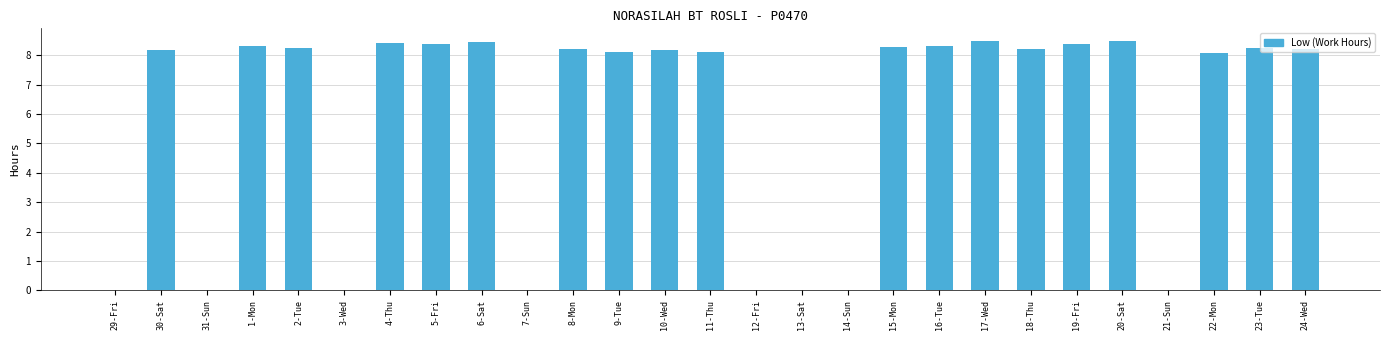

Which has a higher value, 15-Mon or 20-Sat?

20-Sat